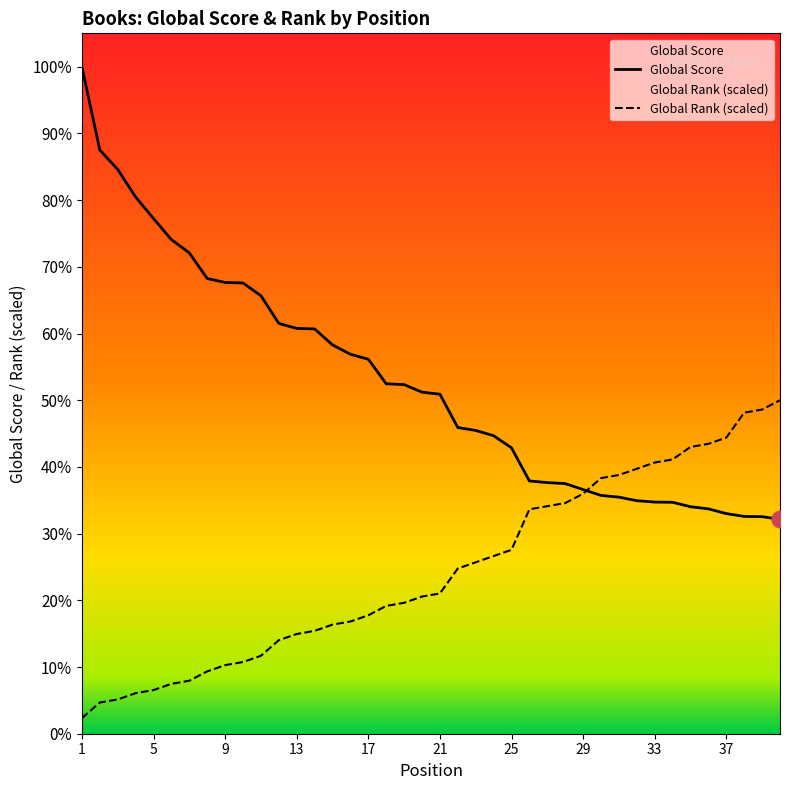

At 35, list the series in order from largest to smallest.

Global Rank, Global Score